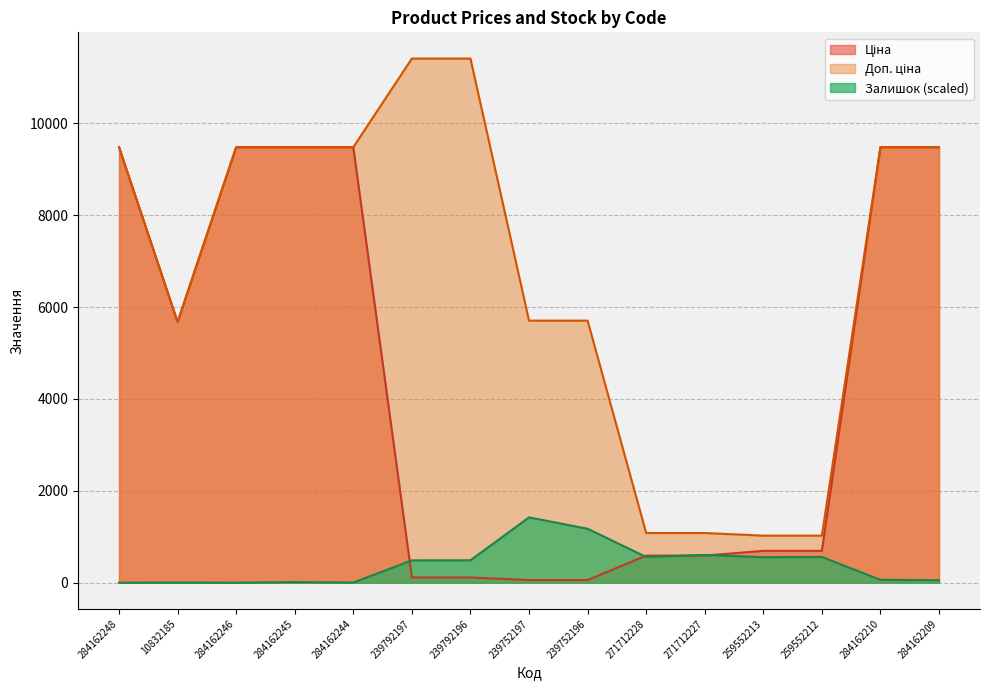

Reading left to right, transcribe all the data shown in this chart.

Ціна: 9480.1	5673.8	9480.1	9480.1	9480.1	114.1	114.1	57.0	57.0	589.9	589.9	693.7	693.7	9480.1	9480.1
Доп. ціна: 9480.1	5673.8	9480.1	9480.1	9480.1	11410.0	11410.0	5705.0	5705.0	1081.7	1081.7	1024.6	1024.6	9480.1	9480.1
Залишок: 0.0	3.4	0.0	13.5	3.4	486.3	488.0	1422.0	1174.6	560.4	604.1	555.3	560.4	62.3	55.5